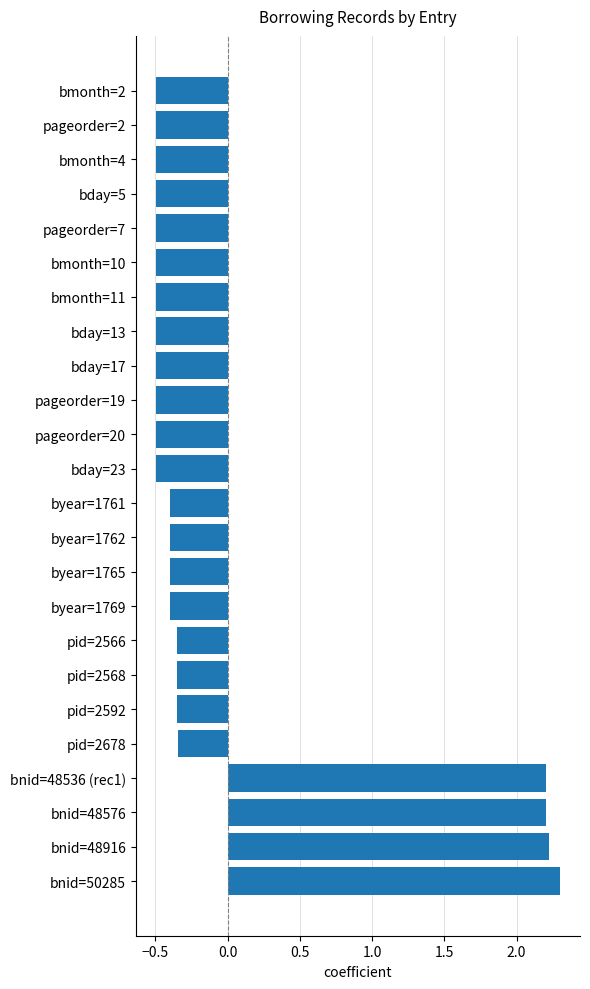

What is the difference between the maximum and minimum values?

2.8